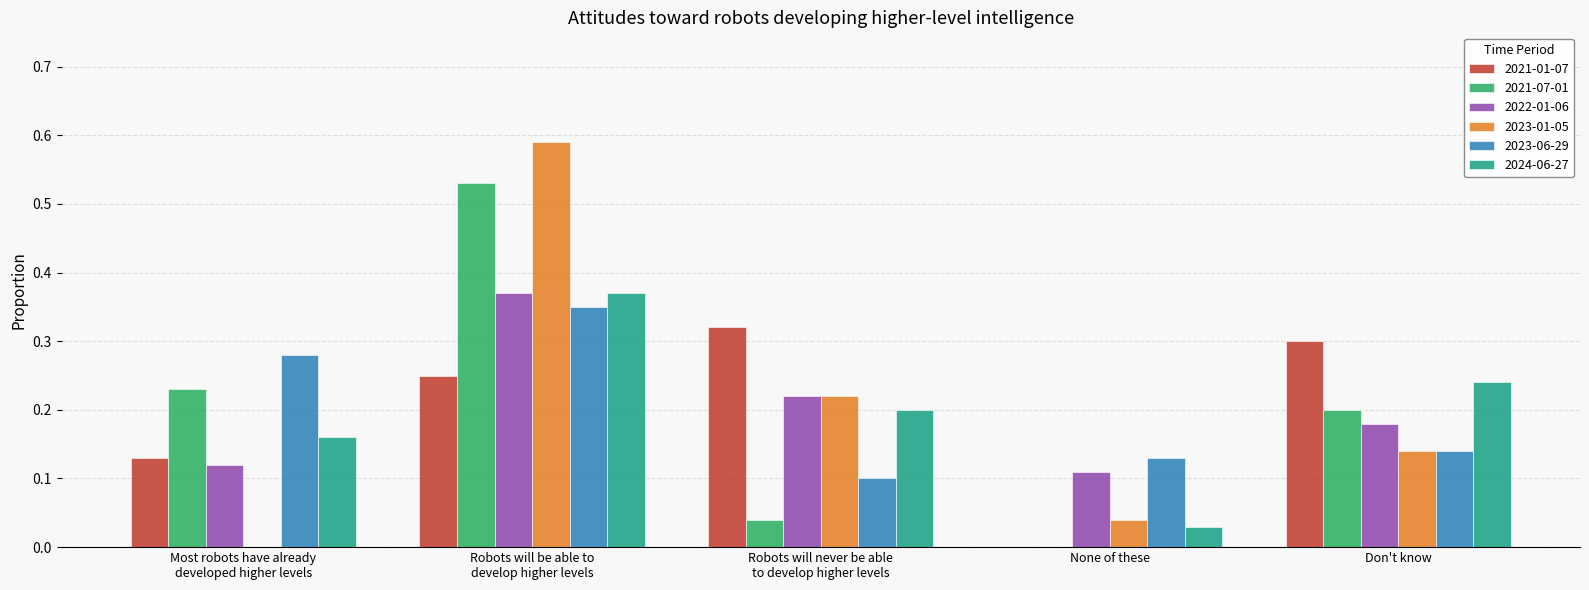

What is the sum of all 2021-07-01 values?

1.0